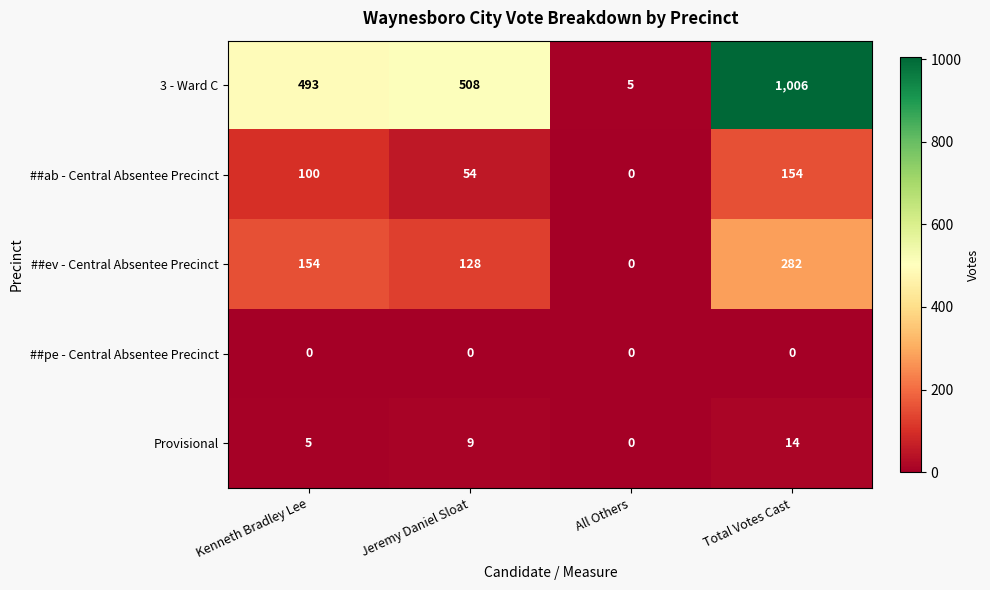

Is it true that ##ab - Central Absentee Precinct equals 100 at Kenneth Bradley Lee?

True